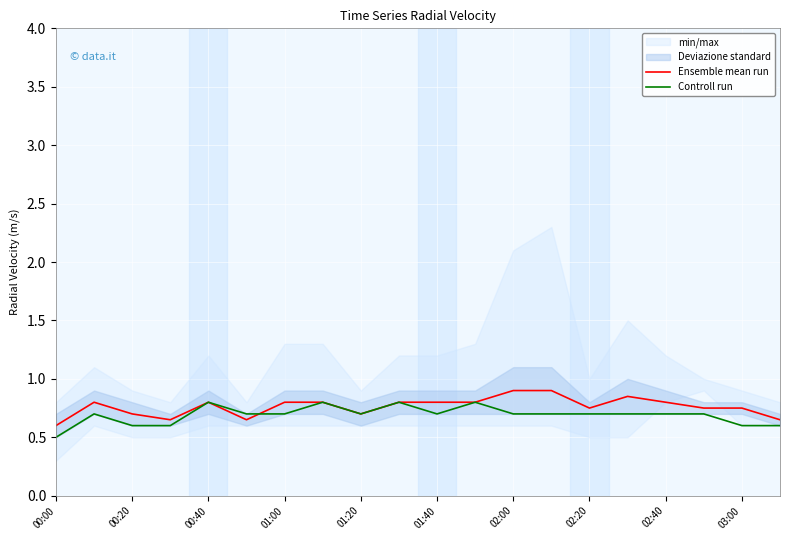

How many interior local valleys does the Controll run series have?

2